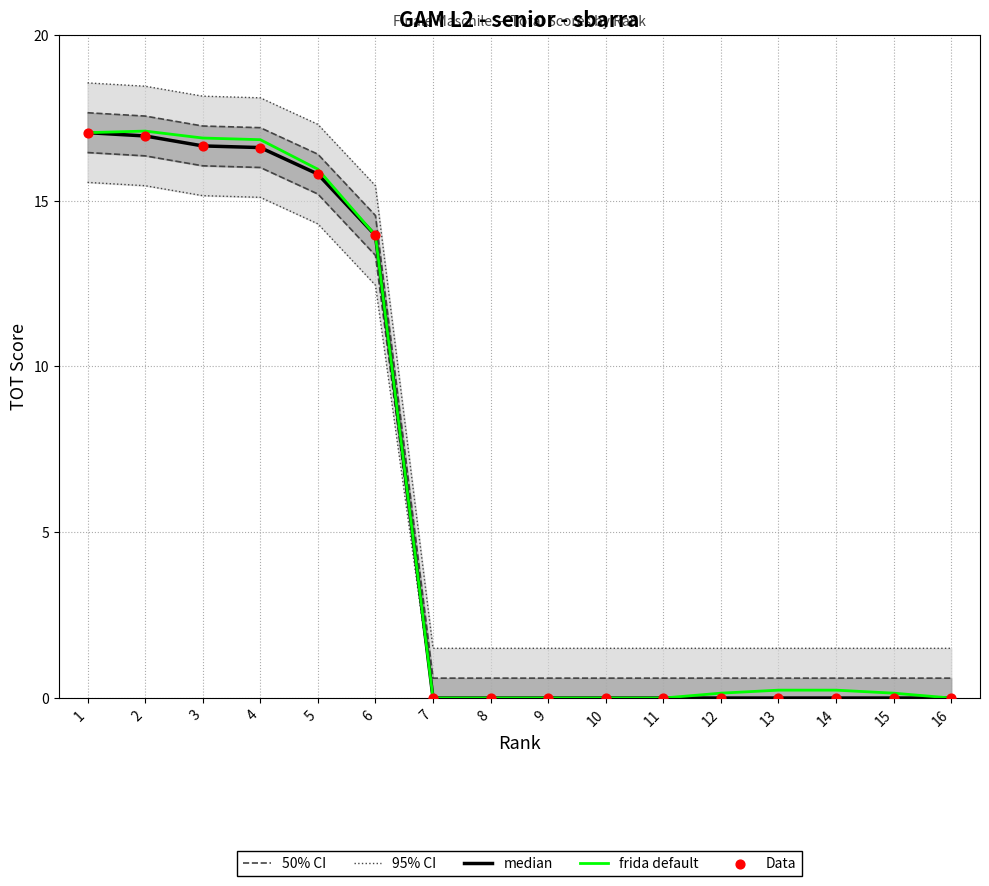

Is the value of median at 10 greater than the value of frida default at 14?

No